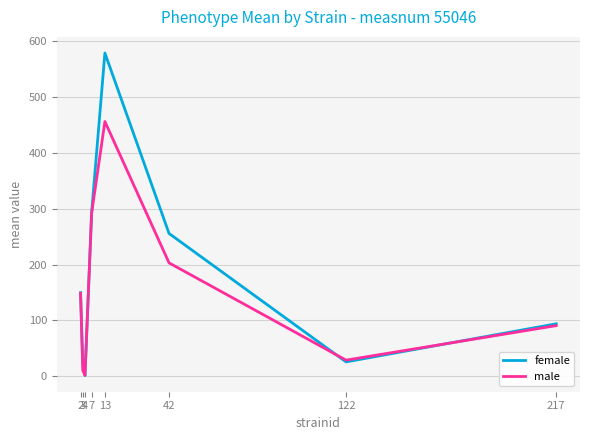

Which series has the largest range (max minus min)?

female